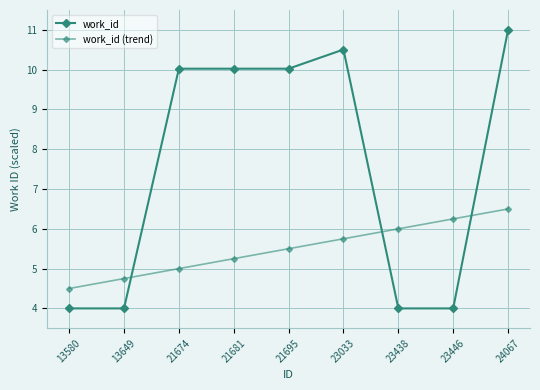

List the labels in order of work_id value, smallest first.

13580, 13649, 23438, 23446, 21674, 21681, 21695, 23033, 24067